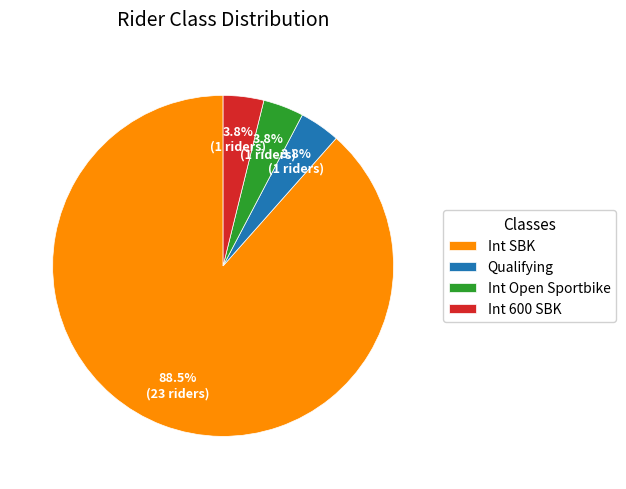

Does any single category account for the majority?

Yes